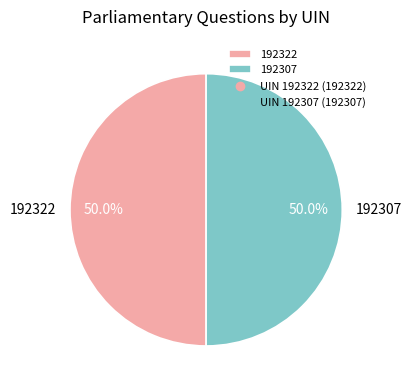

What is the ratio of the value at 192322 to the value at 192307?

1.0